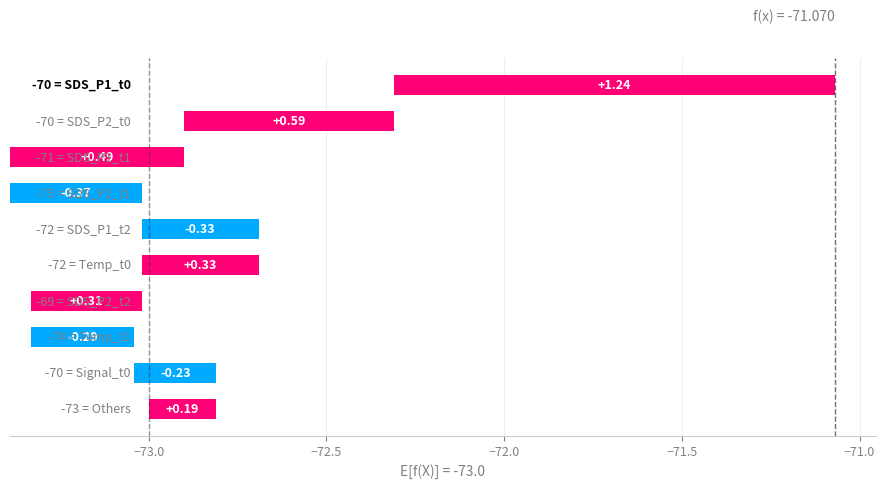

What is the average value?

0.2